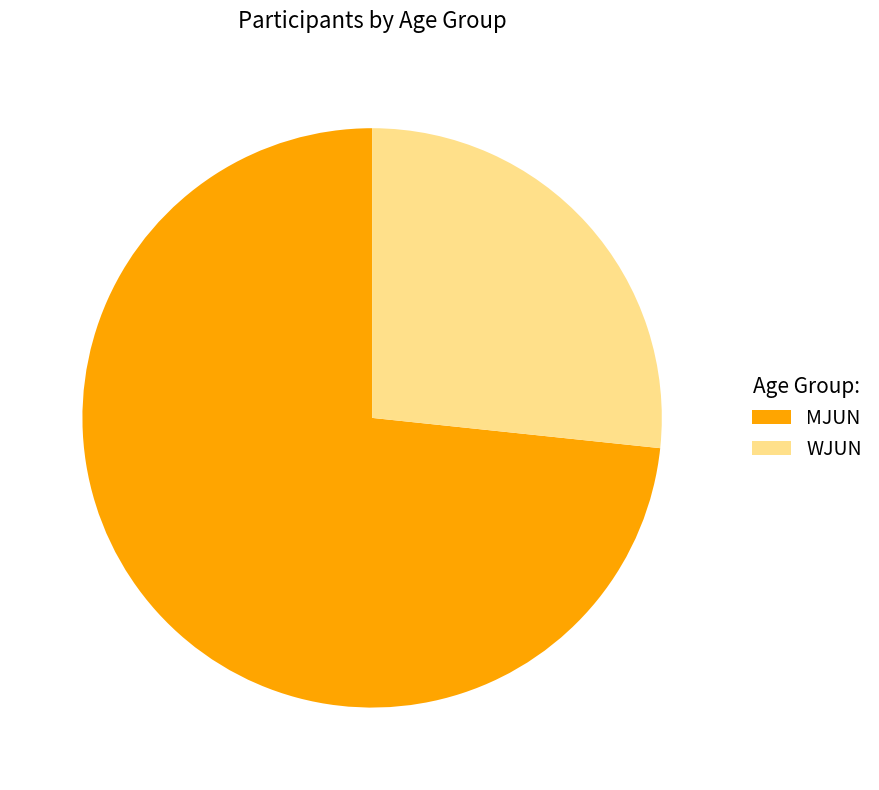

To the nearest percent, what is the average slice percentage?

50%